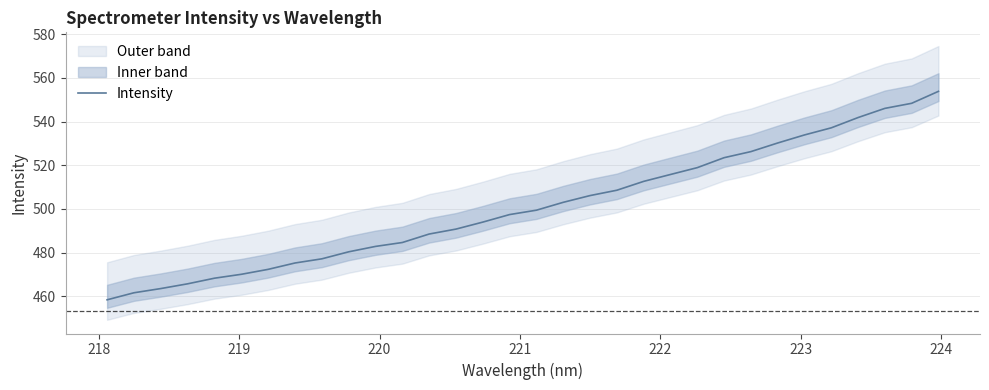

What is the lowest value of the Intensity series?

458.3